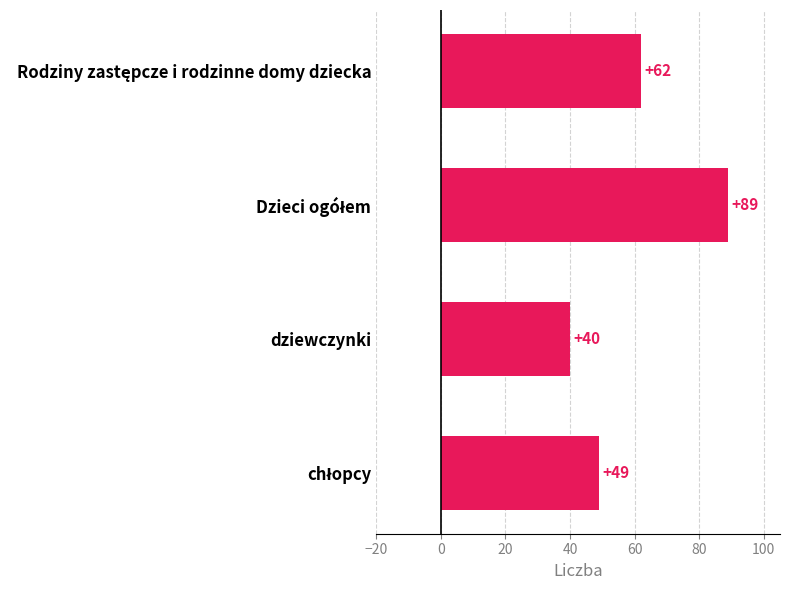

At which category does the chart reach its minimum across all series?

dziewczynki